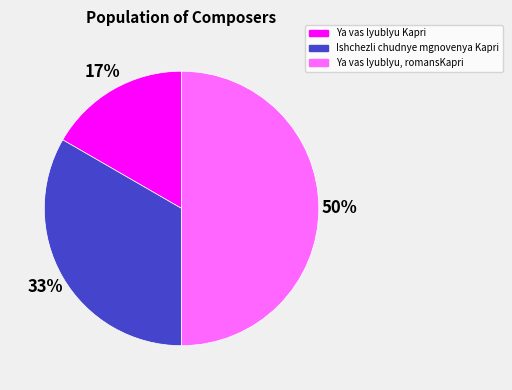

Is the sum of Ishchezli chudnye mgnovenya Kapri and Ya vas lyublyu, romansKapri greater than half?

Yes